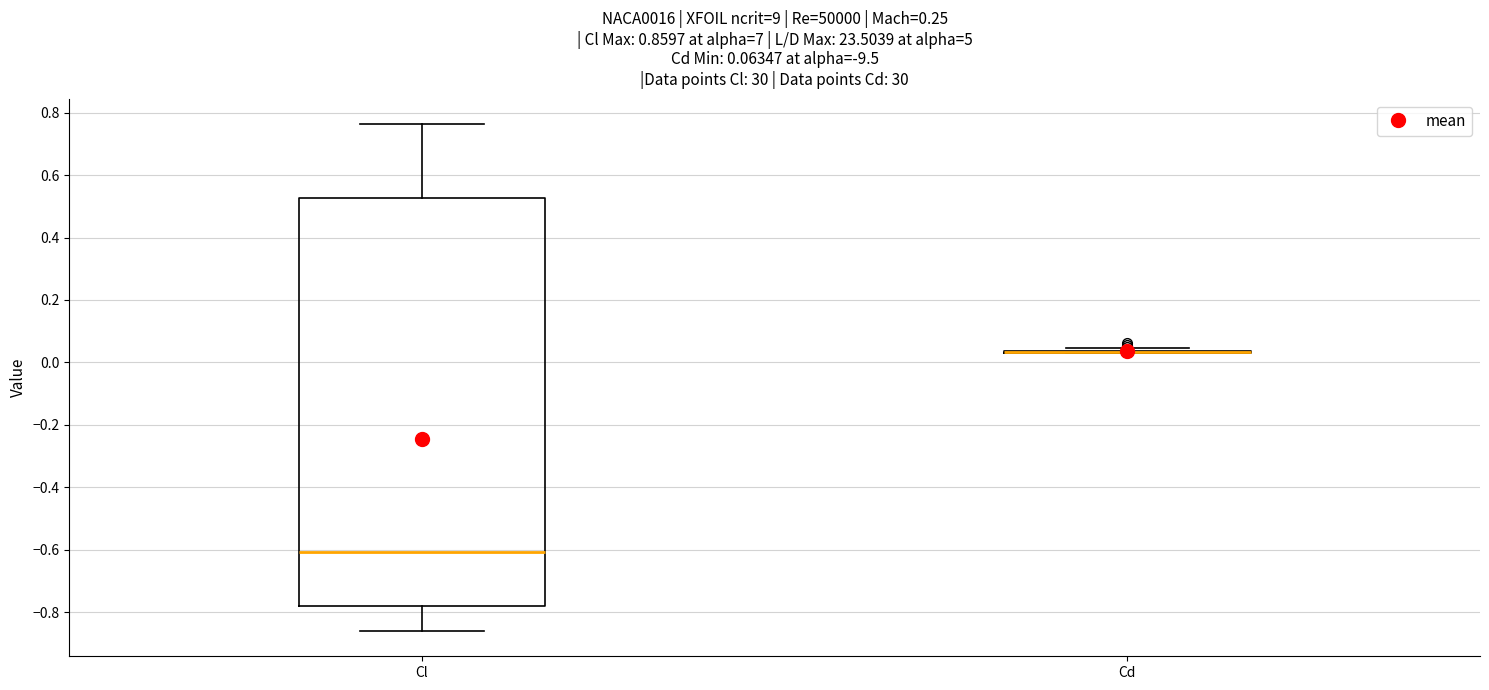

Comparing the boxes themselves (not the whiskers), which one is the tallest?

Cl